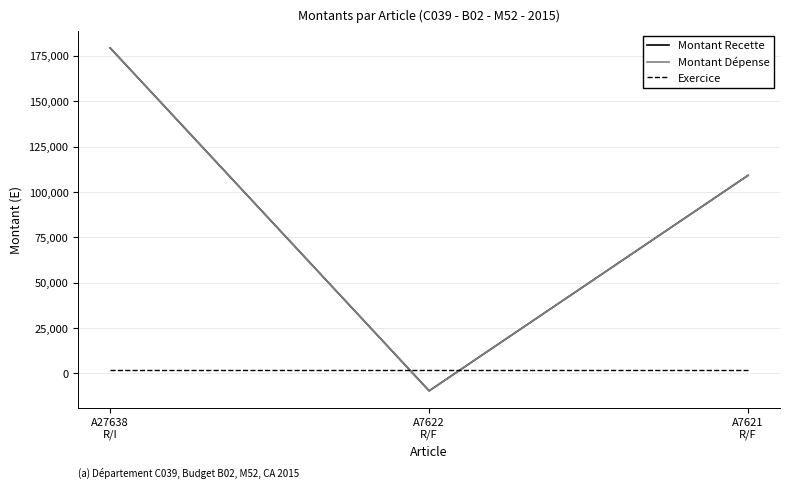

Does the chart display data point markers on the line(s)?

No